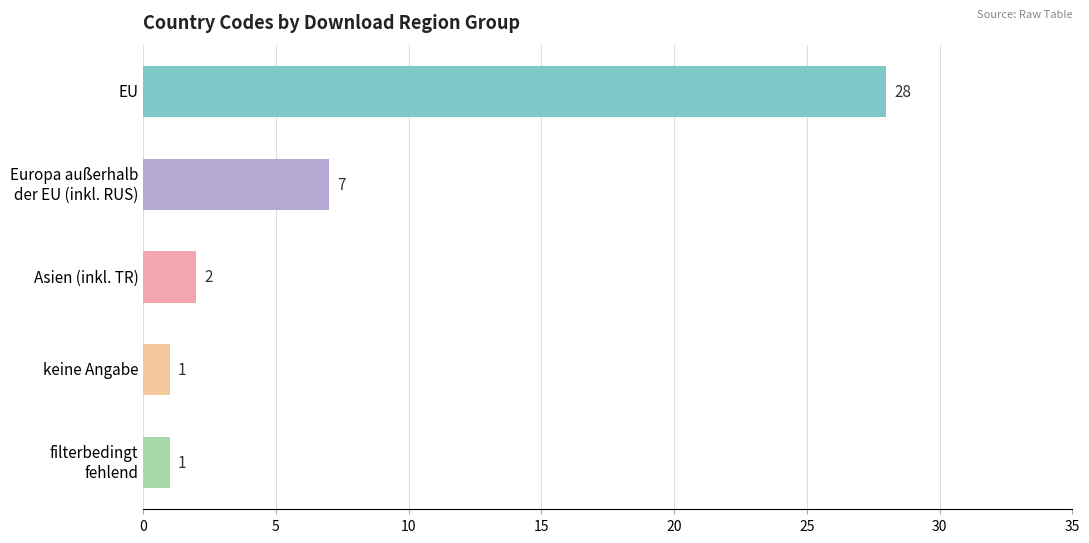

What is the difference between the second highest and second lowest values?

6